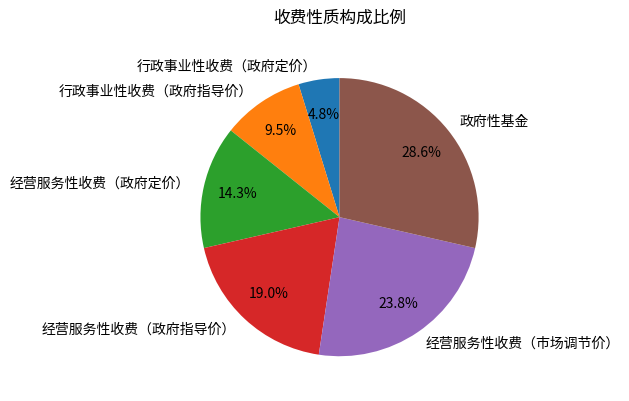

What percentage is the 经营服务性收费（市场调节价） slice, to the nearest percent?

24%